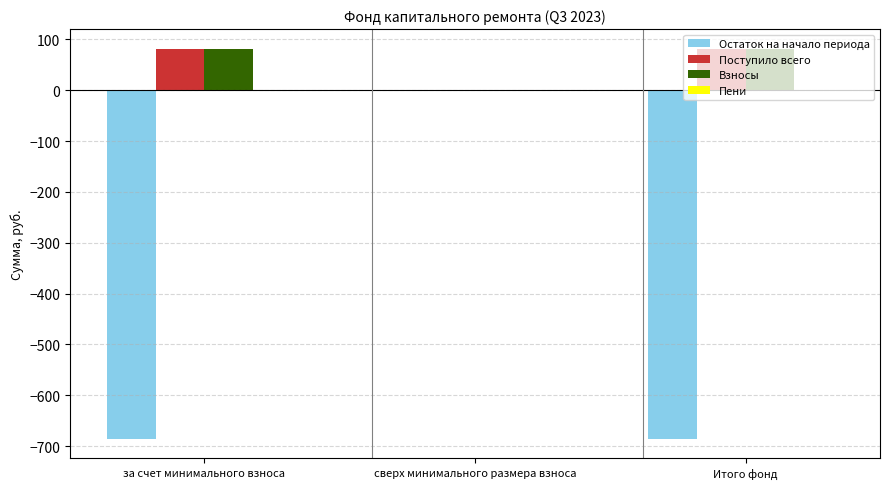

The value of Остаток на начало периода at Итого фонд is -685.4. True or false?

True